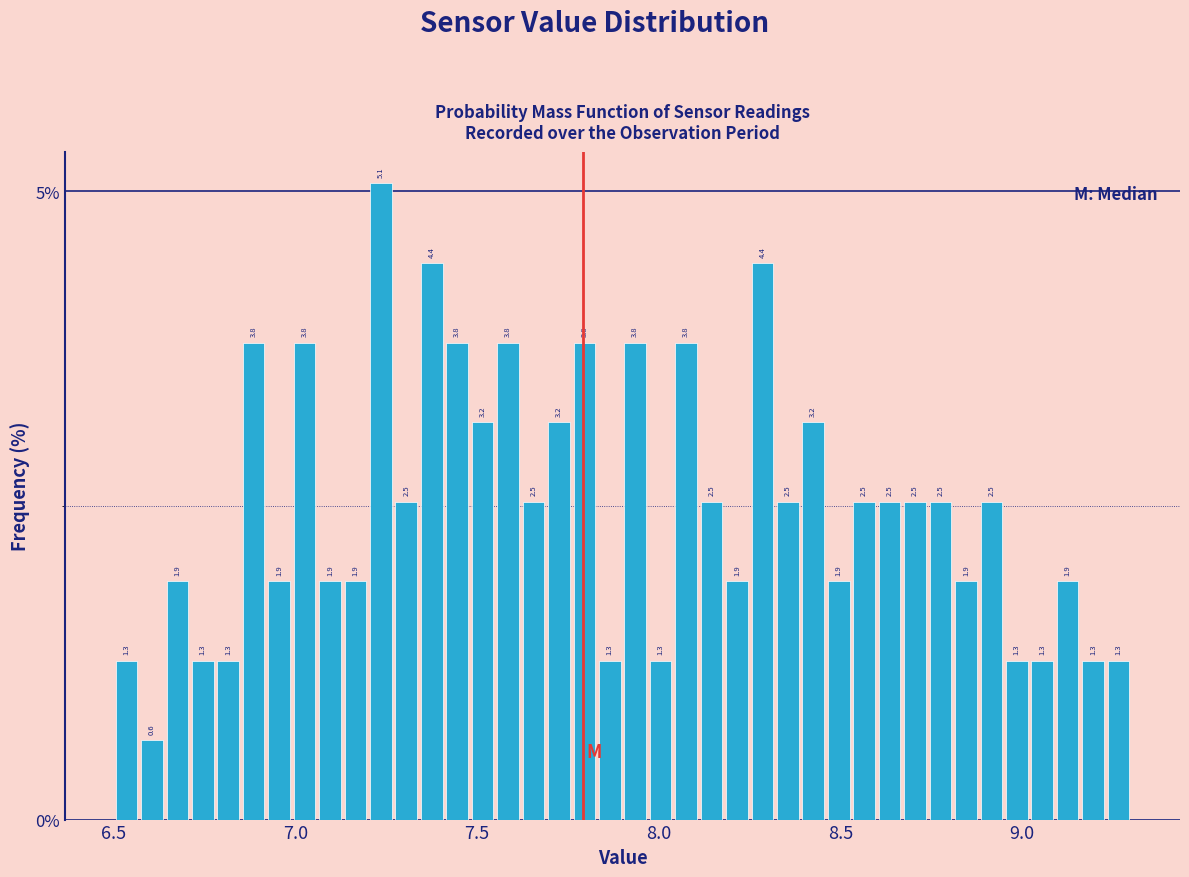

Around what value on the x-axis is the tallest bar? Give the approximate position of its centre, as read against the axis.

7.25